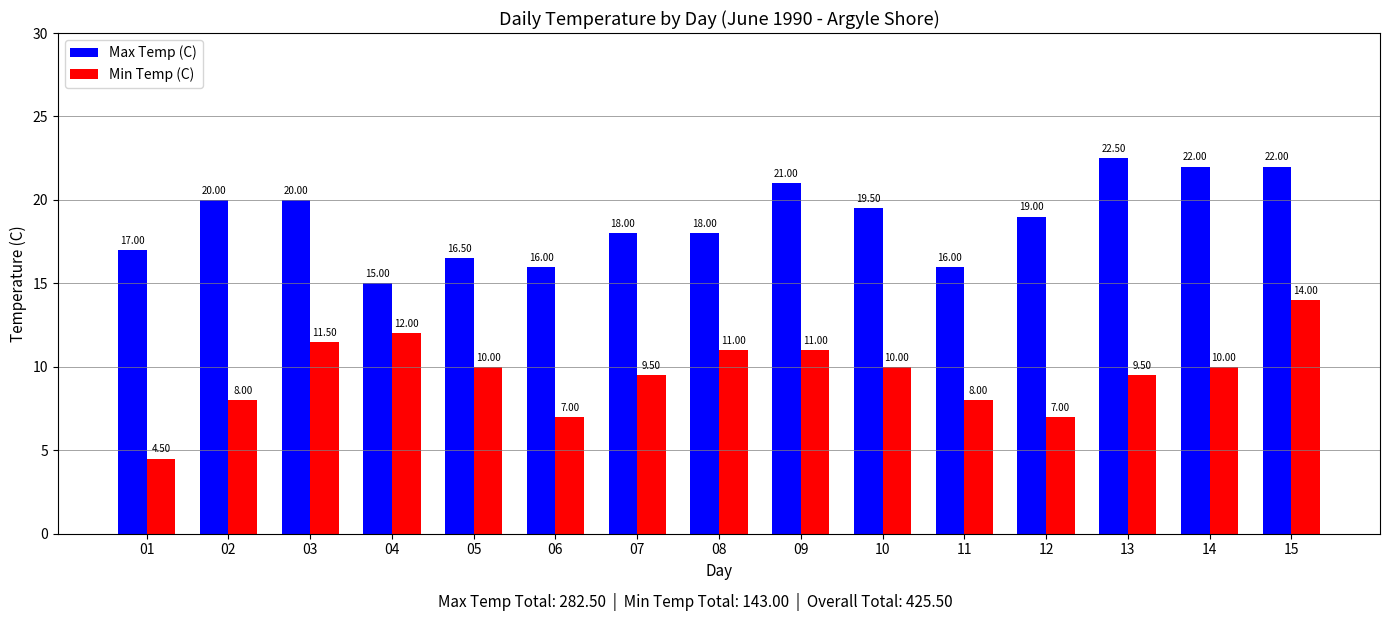

What are all the series names shown in the legend?

Max Temp (C), Min Temp (C)